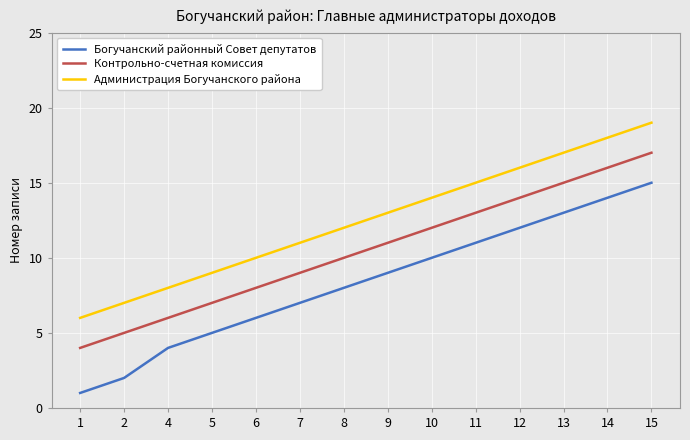

List the series in order of their peak value, highest first.

Администрация Богучанского района, Контрольно-счетная комиссия, Богучанский районный Совет депутатов